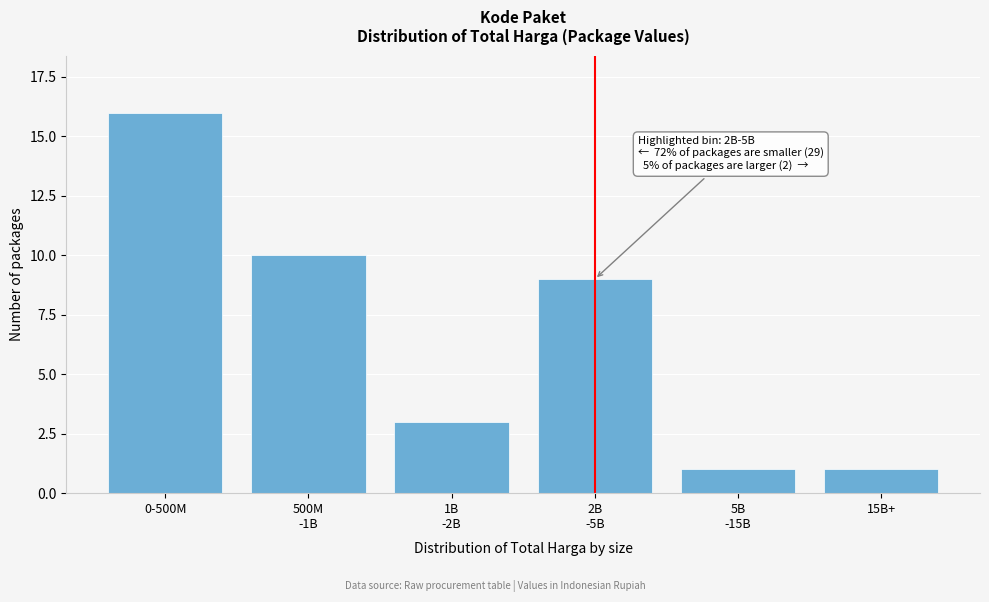

Reading left to right, what are all the values shown in this chart?

16	10	3	9	1	1